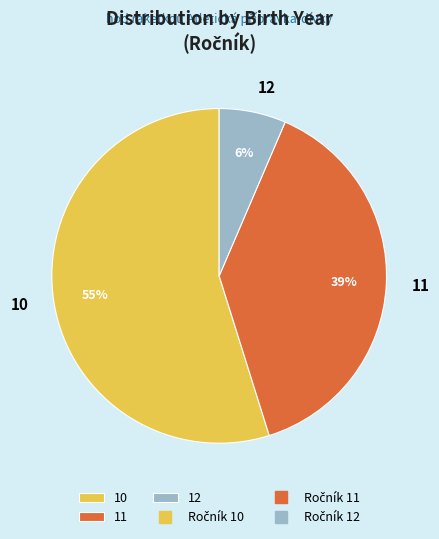

Count the number of slices in the pie.

3